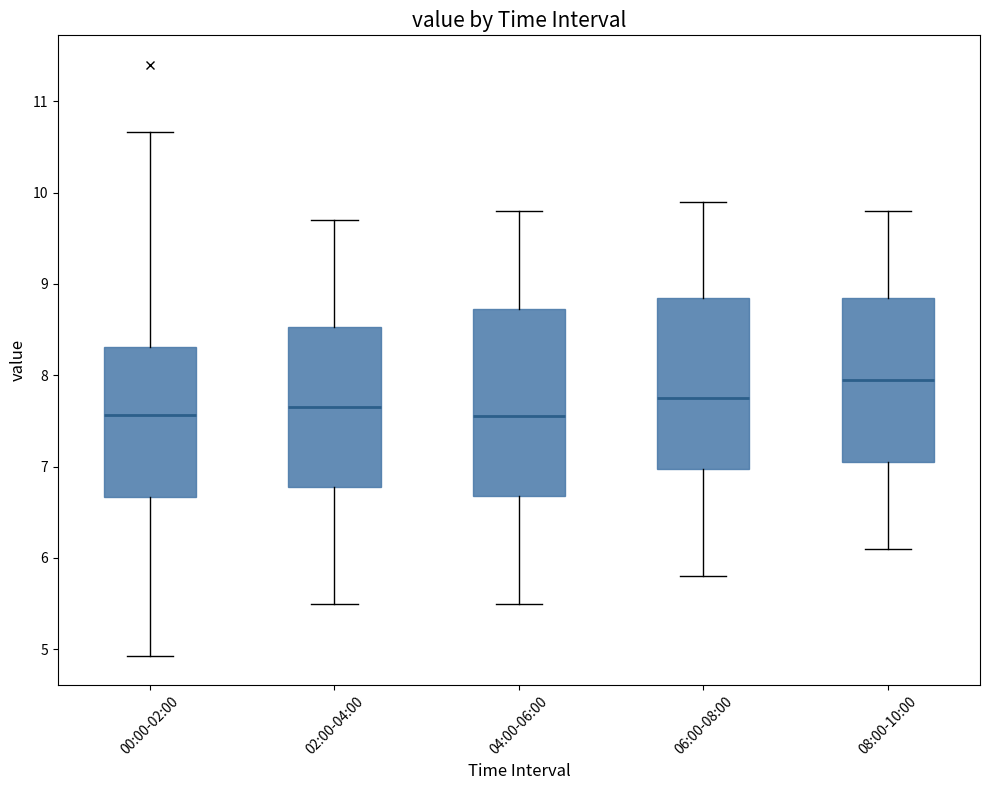

Comparing the boxes themselves (not the whiskers), which one is the tallest?

04:00-06:00